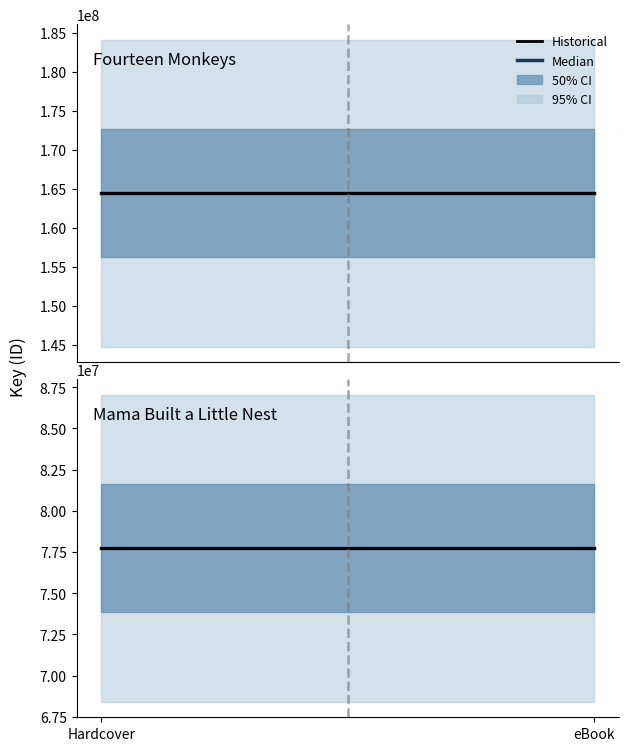

List the series in order of their overall mean, highest first.

Fourteen Monkeys, Mama Built a Little Nest